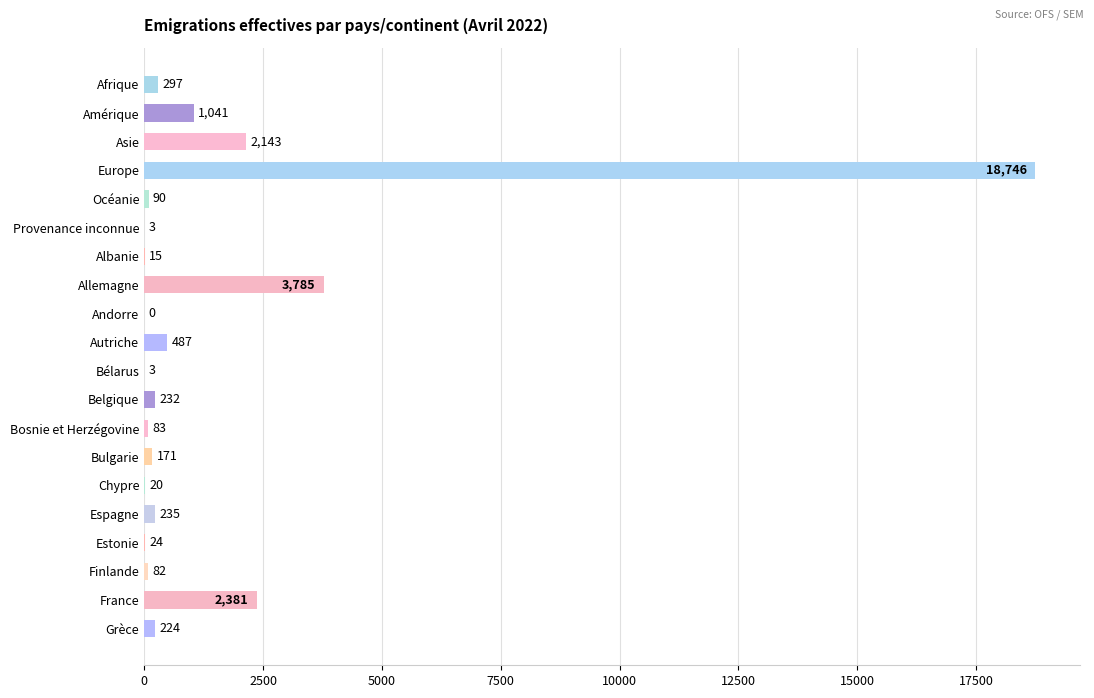

Are the bars horizontal?

Yes